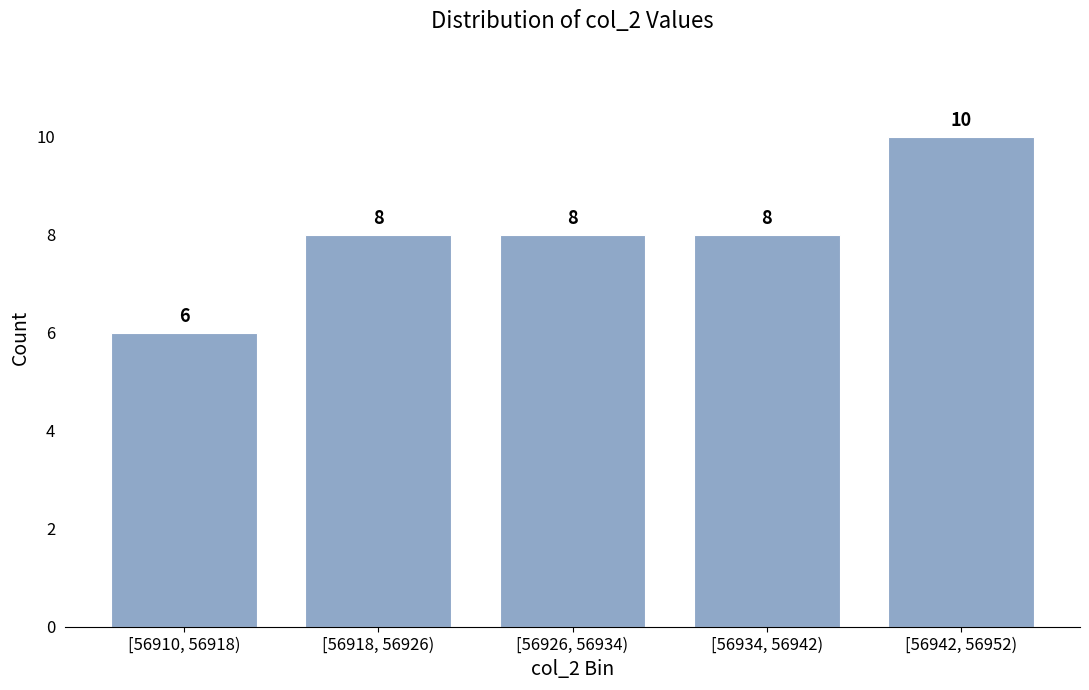

Reading left to right, transcribe all the data shown in this chart.

[56910, 56918)=6	[56918, 56926)=8	[56926, 56934)=8	[56934, 56942)=8	[56942, 56952)=10